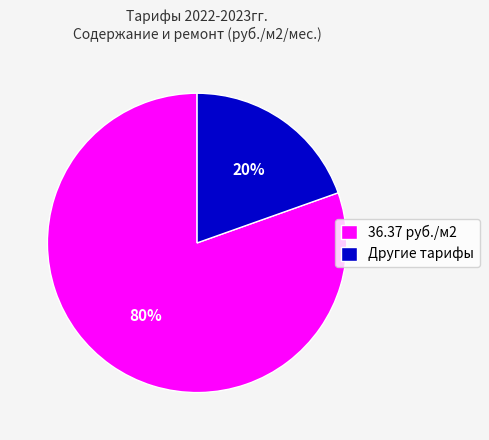

Which has a higher value, 36.37 руб./м2 or Другие тарифы?

36.37 руб./м2